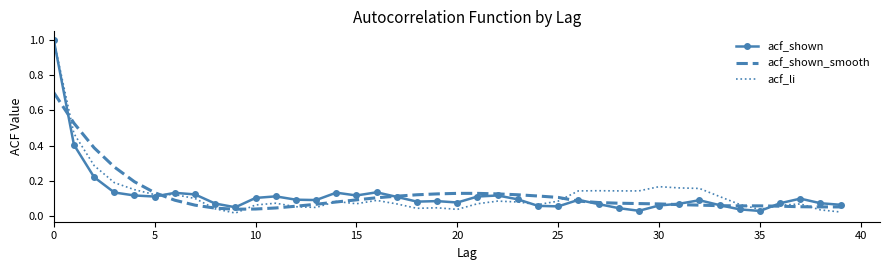

What is the highest value of the acf_shown series?

1.0